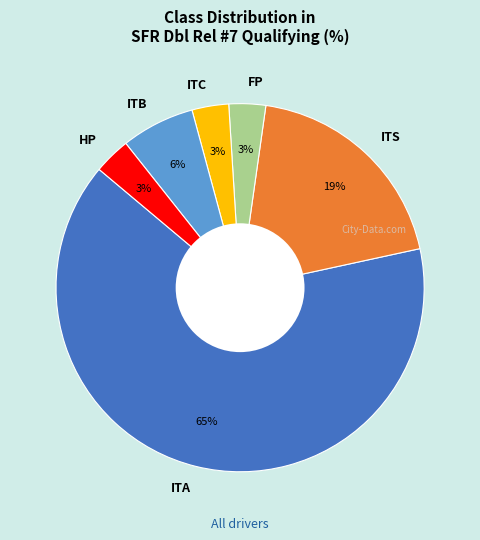

To the nearest percent, what is the average slice percentage?

17%